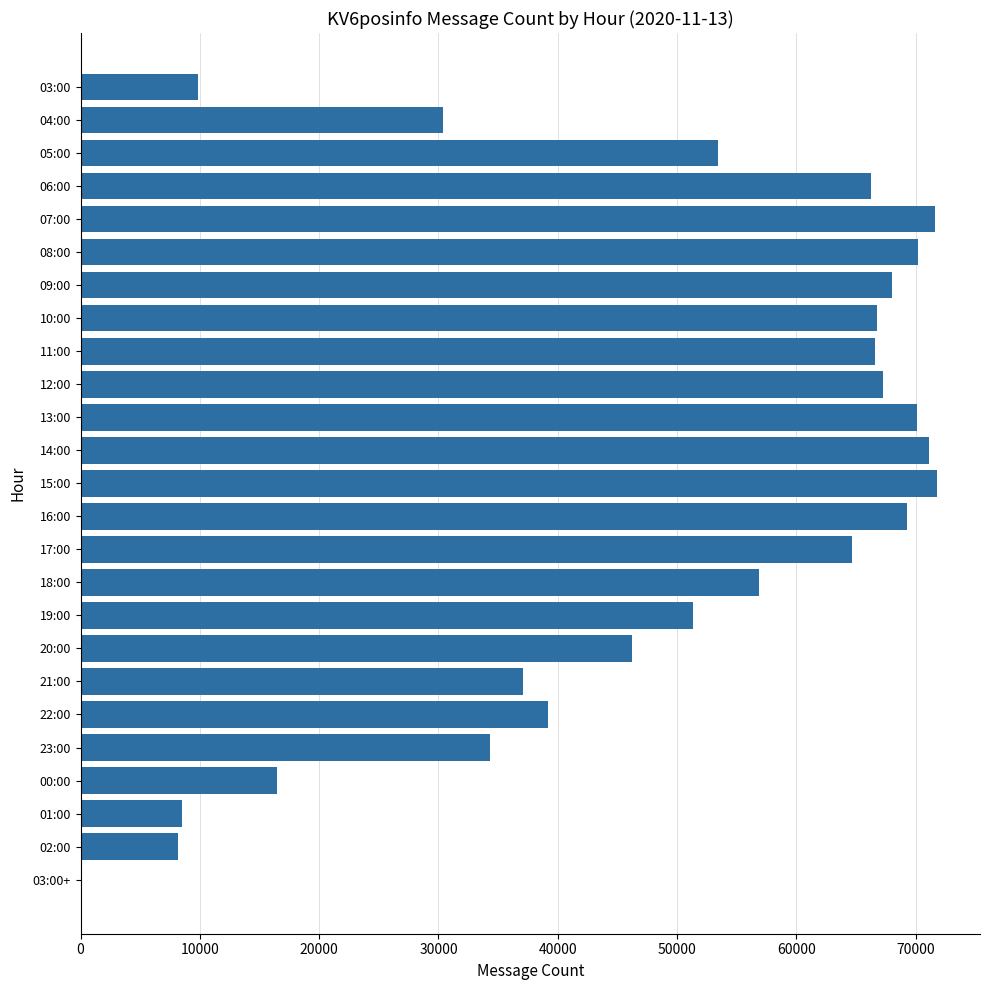

The chart shows a value of 26314 at 17:00. True or false?

False